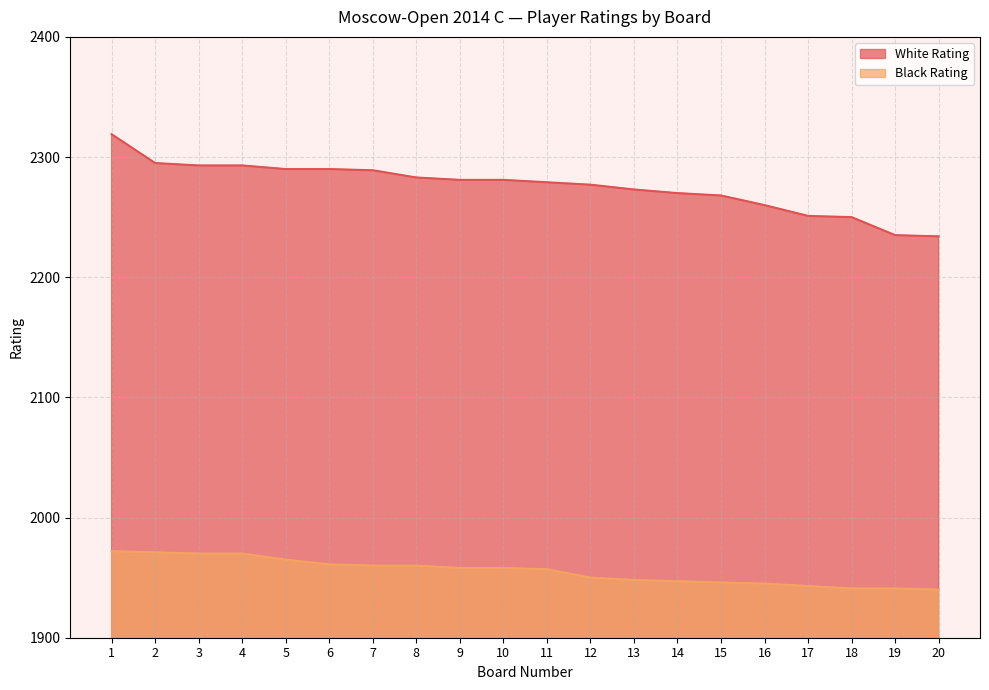

What are all the series names shown in the legend?

White Rating, Black Rating